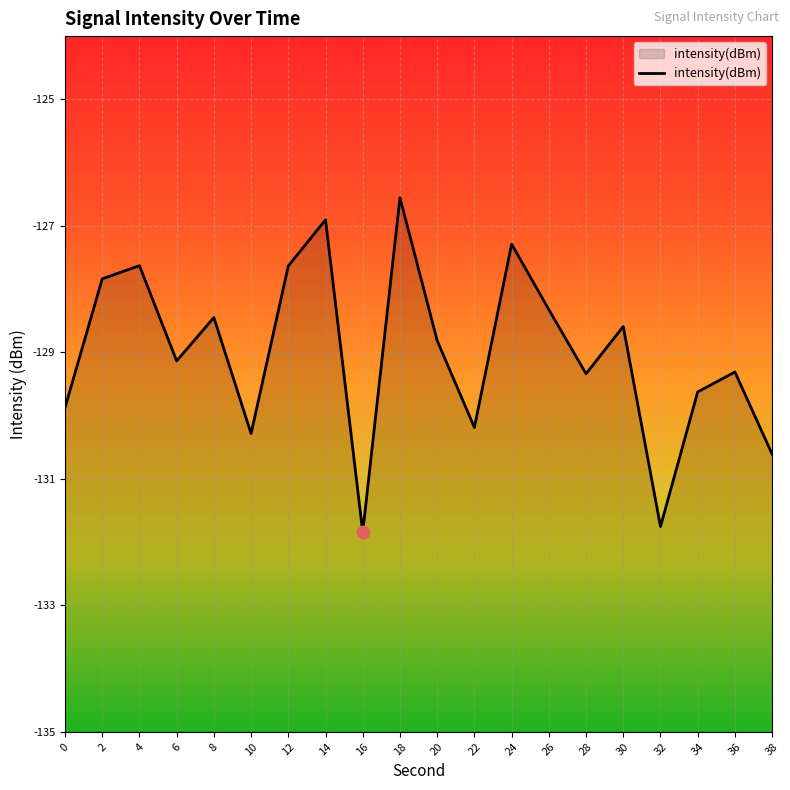

What is the change in value from 16 to 26?

+3.5